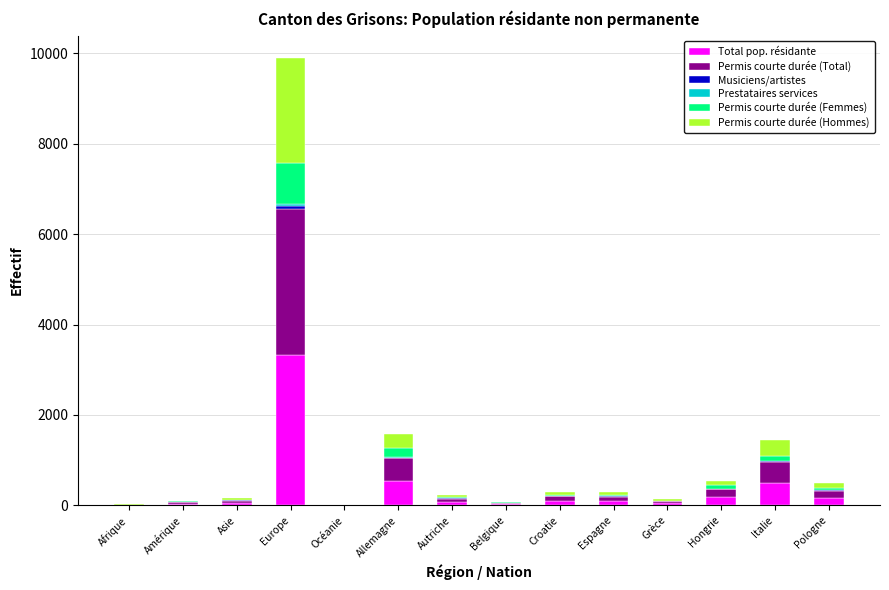

Count the number of data series in this chart.

6